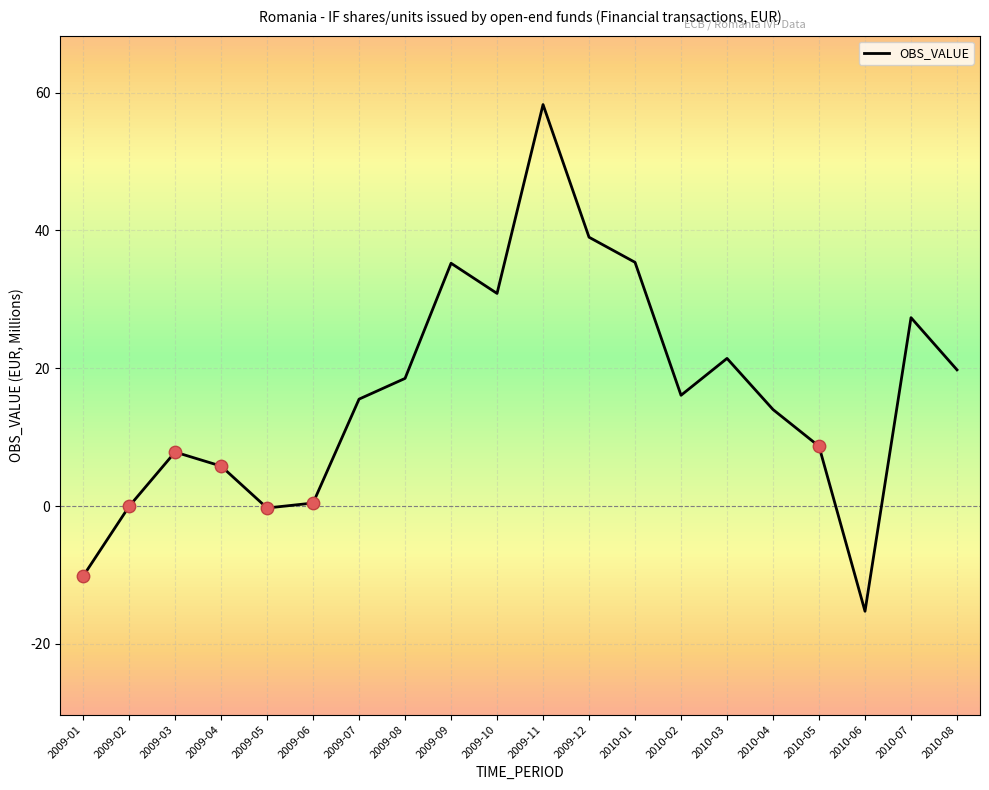

What is the change in value from 2009-02 to 2010-08?

+19.8